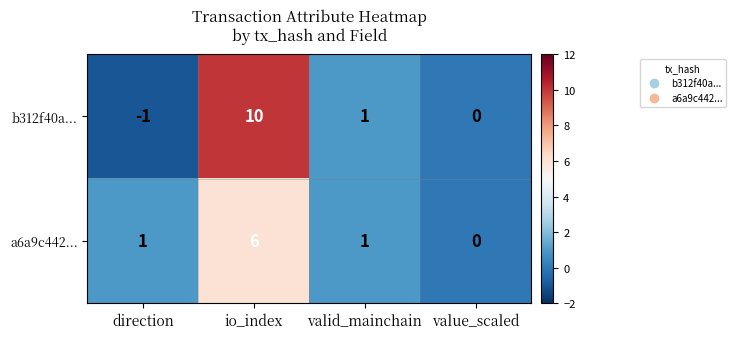

Where is b312f40a... nearest to the value 4?

valid_mainchain